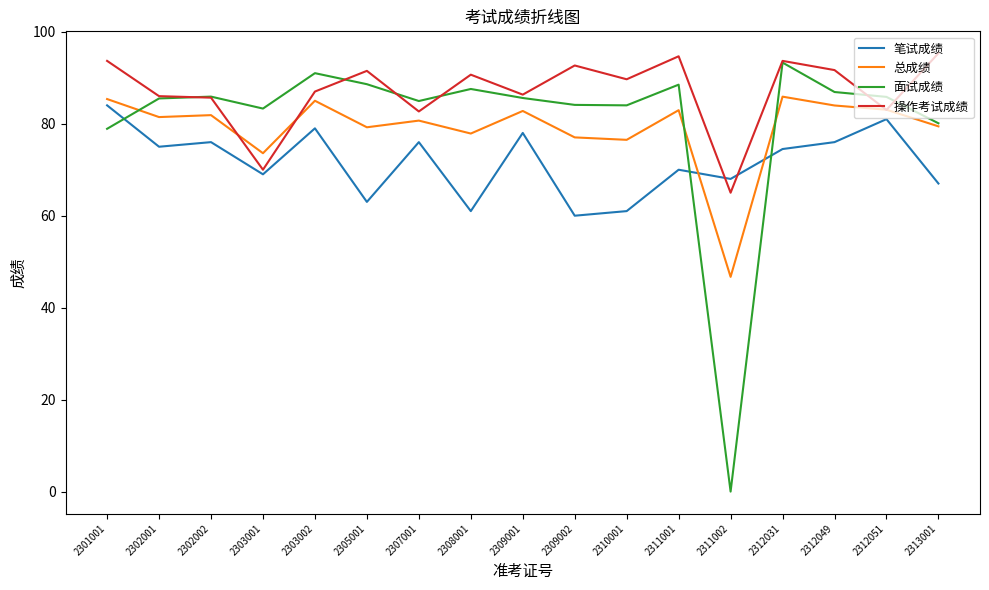

Which series has the largest range (max minus min)?

面试成绩